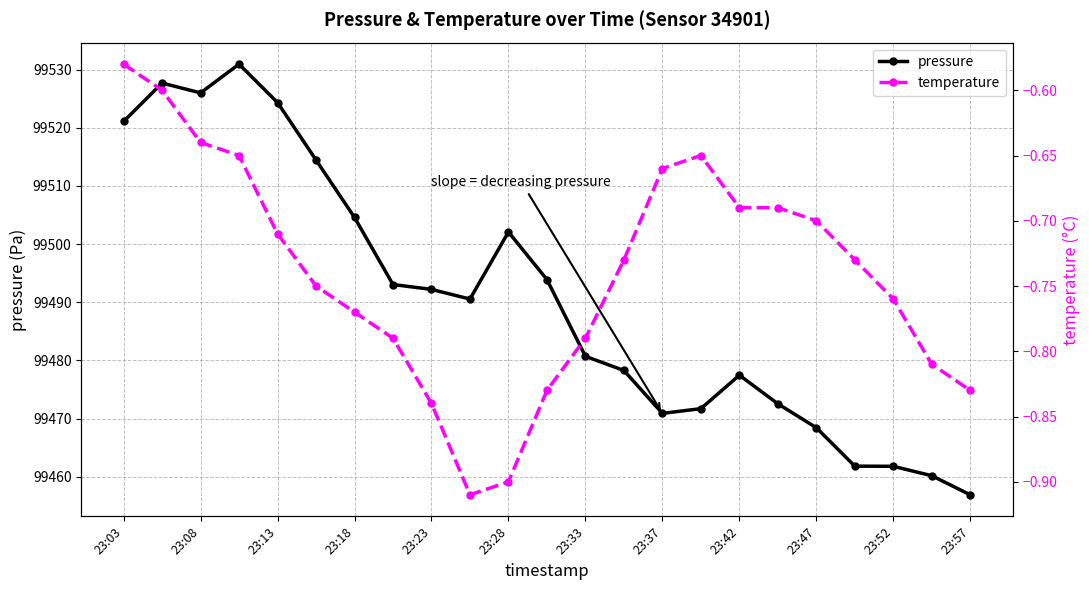

Where is the first local minimum for pressure?

23:08